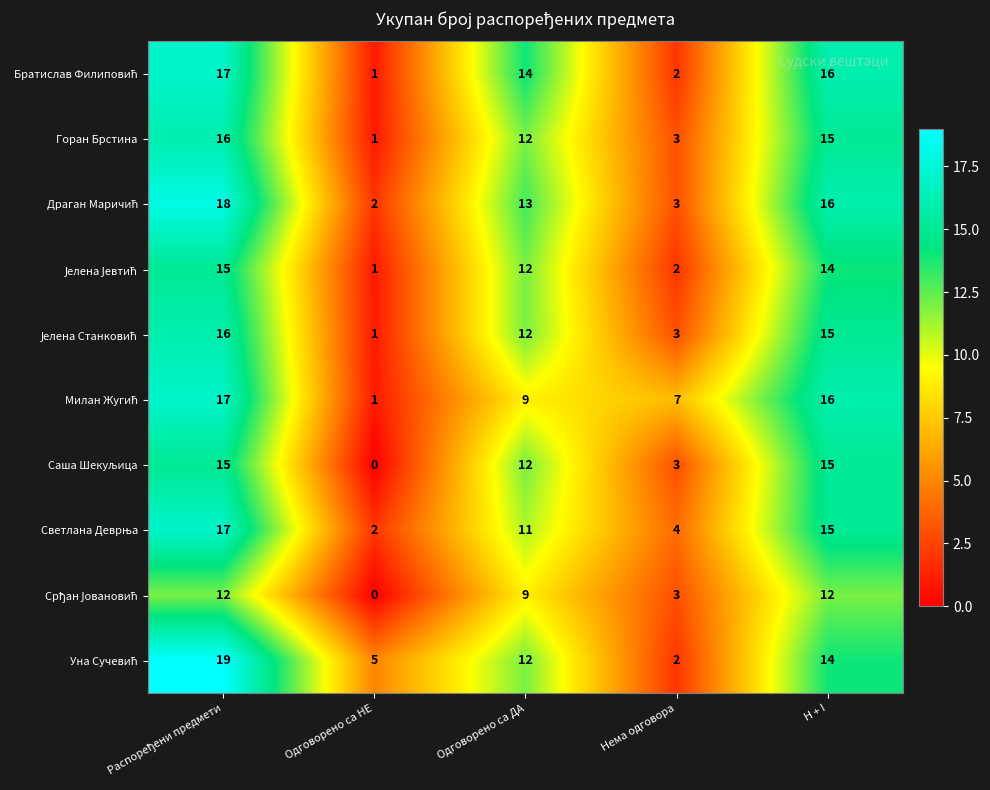

The Горан Брстина series shows 5 at Нема одговора. True or false?

False